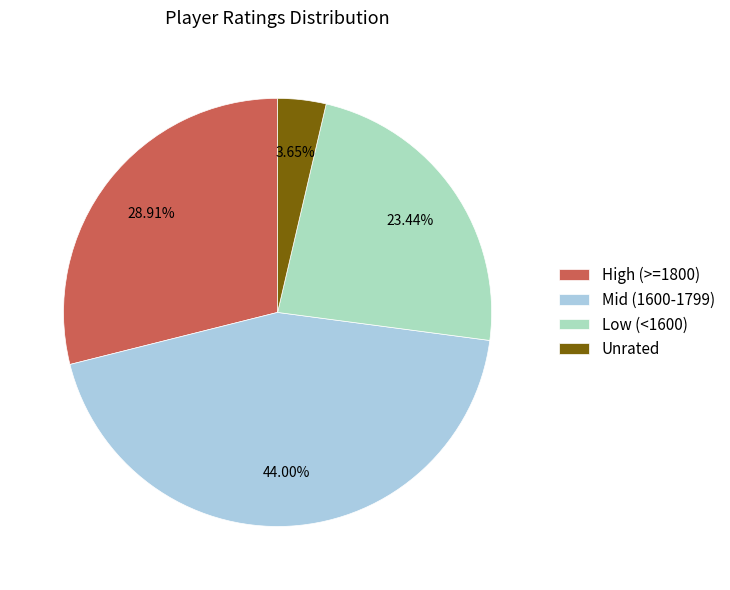

Is there any slice that represents more than half of the pie?

No